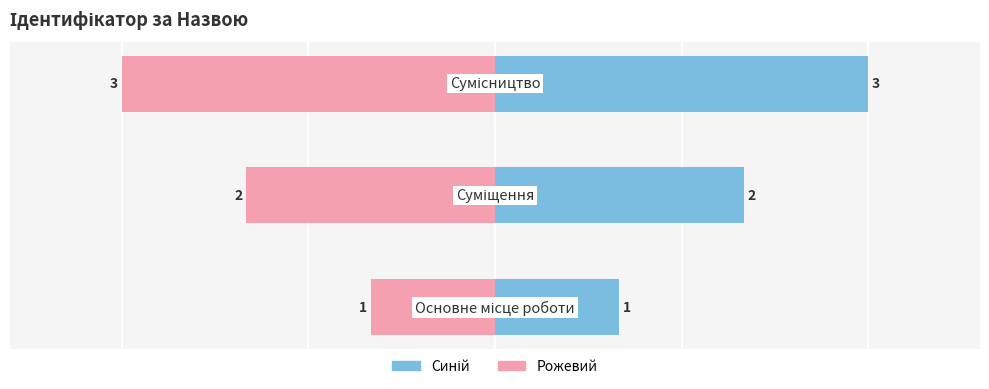

Are the bars grouped side by side (vs. stacked)?

Yes